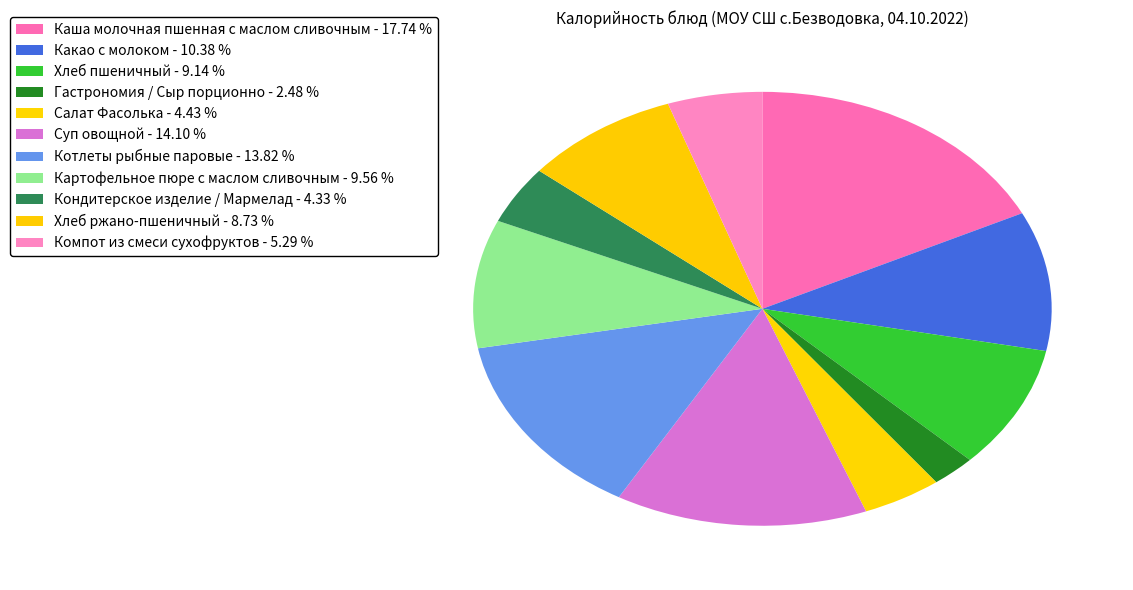

How many slices are in this pie chart?

11